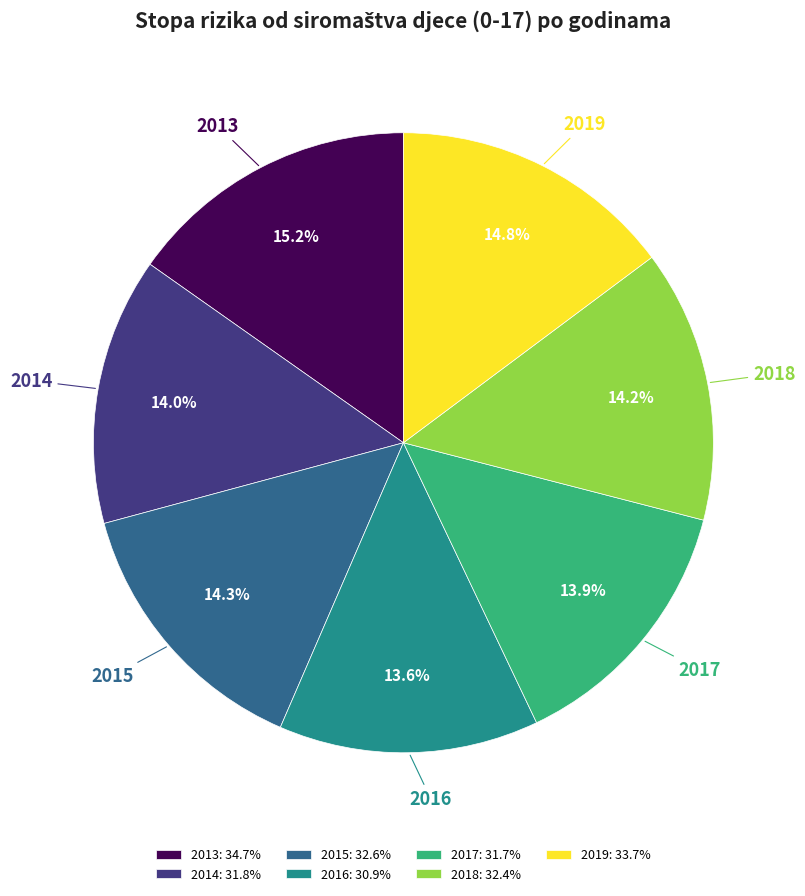

Does 2015 represent more than half of the total?

No